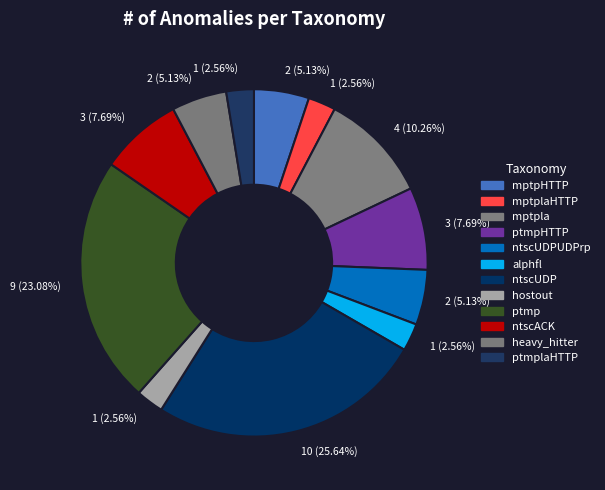

Which slice is the smallest?

mptplaHTTP